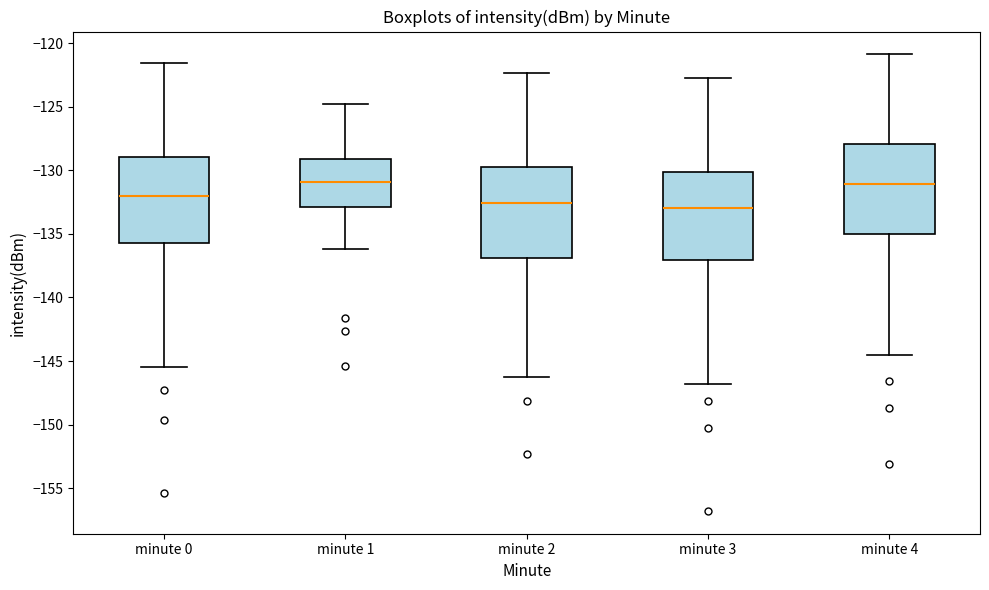

Reading left to right, transcribe this box plot: for each box, give where its median line is, the range the box spans, and where its two whiskers end, as read against the y-axis. The values are not printed on the chart, so give them approximately, as read against the axis.

minute 0: median -132.0, box -135.5 to -129.0, whiskers -145.5 to -121.5
minute 1: median -131.0, box -133.0 to -129.0, whiskers -136.0 to -125.0
minute 2: median -132.5, box -137.0 to -130.0, whiskers -146.0 to -122.5
minute 3: median -133.0, box -137.0 to -130.0, whiskers -147.0 to -123.0
minute 4: median -131.0, box -135.0 to -128.0, whiskers -144.5 to -121.0